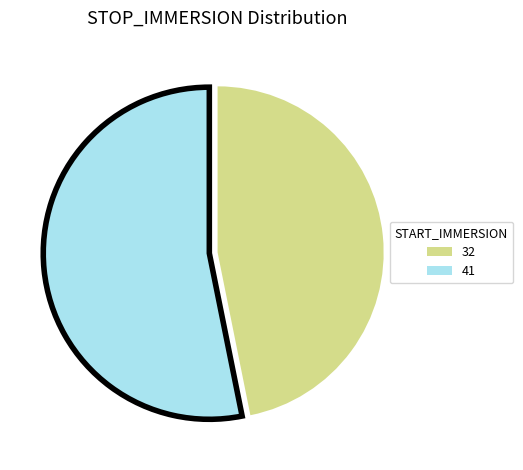

How many segments does this pie chart have?

2